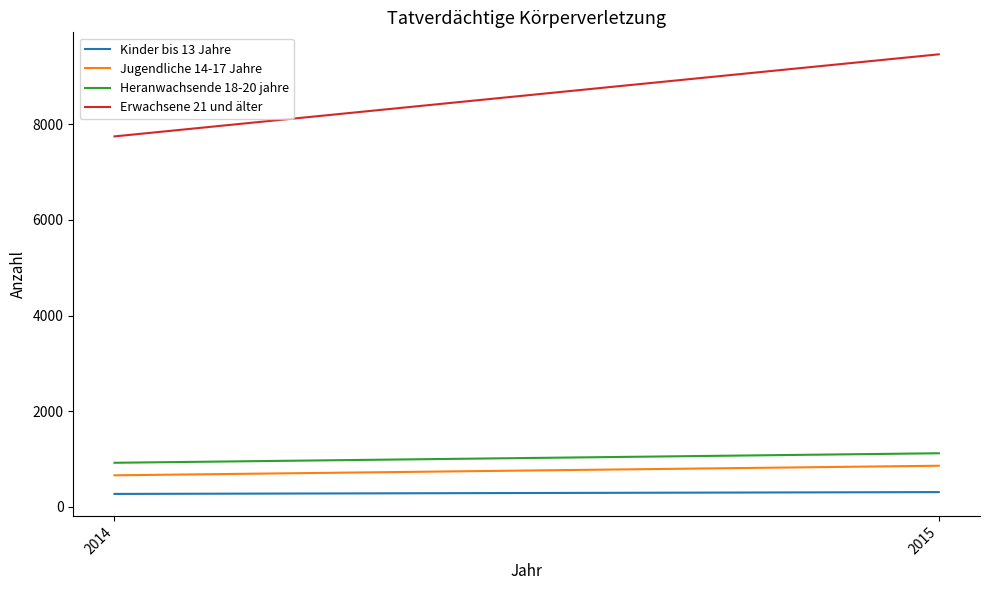

Between 2014 and 2015, which series saw the biggest shift?

Erwachsene 21 und älter